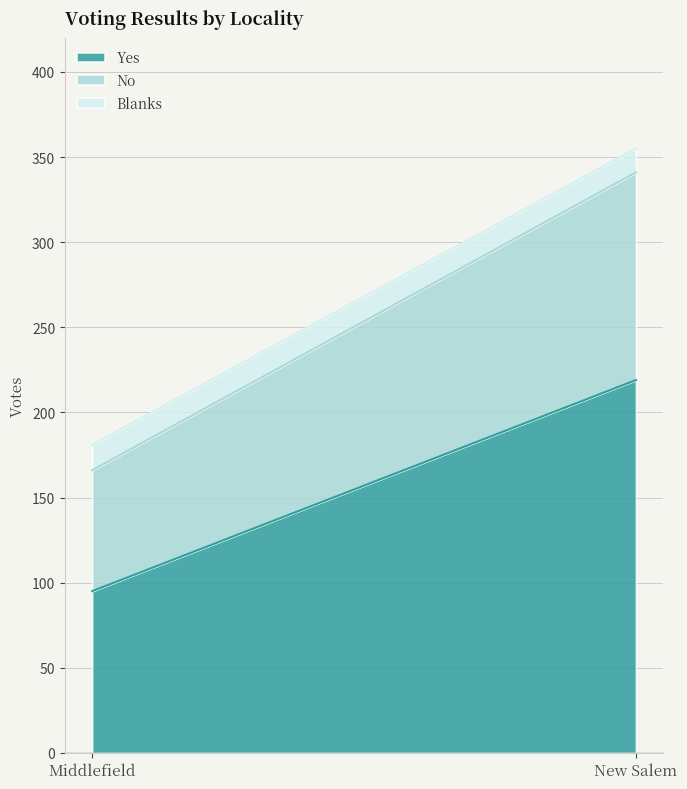

What are all the series names shown in the legend?

Yes, No, Blanks